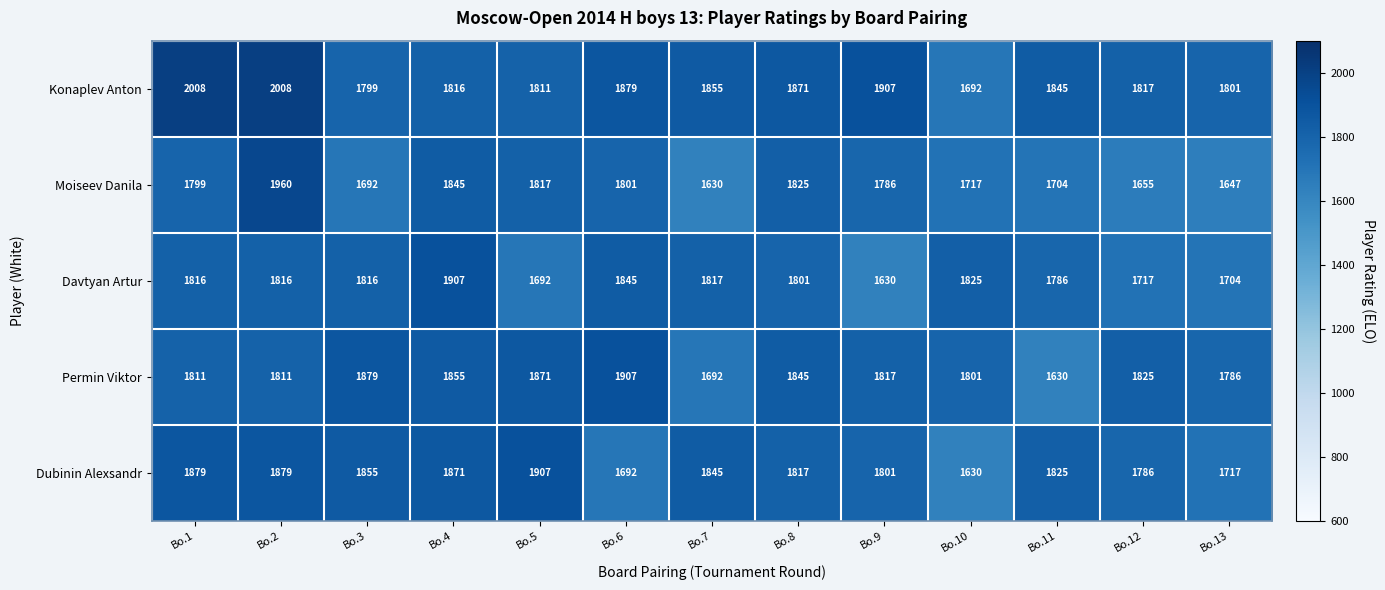

What is the difference between the Moiseev Danila values at Bo.2 and Bo.11?

256